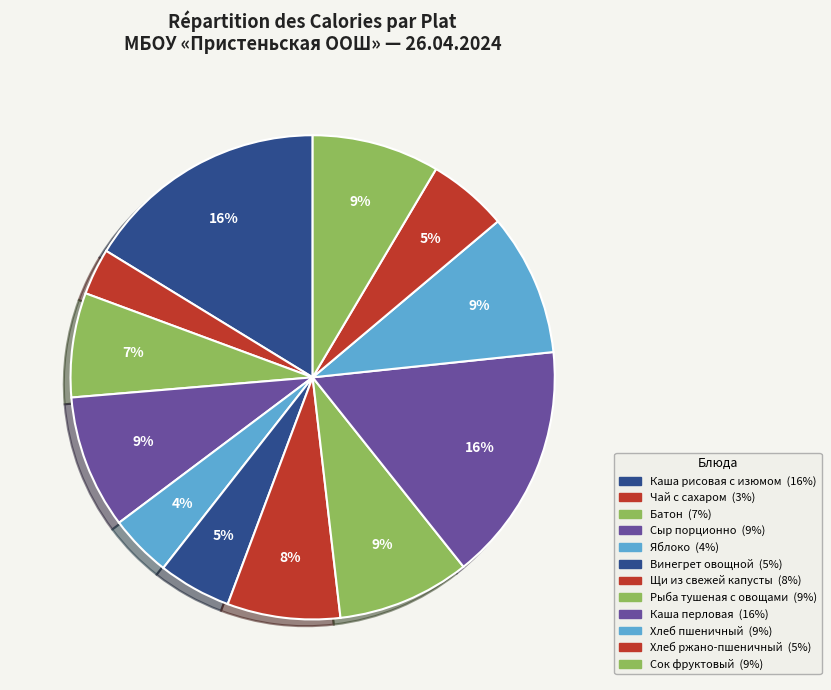

What is the change in value from Каша рисовая с изюмом to Хлеб пшеничный?

-76.5